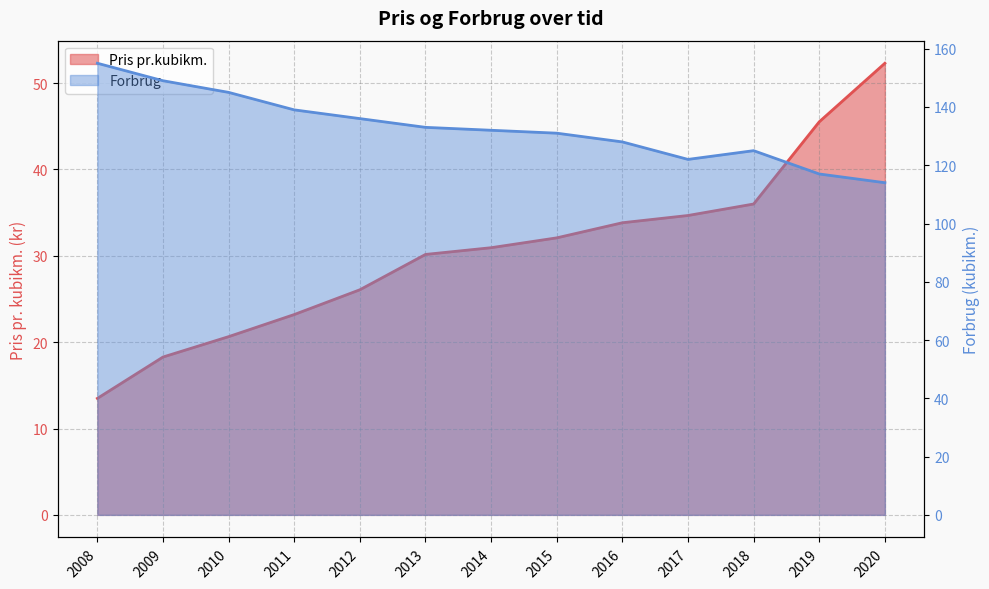

Count the number of categories in the chart.

13